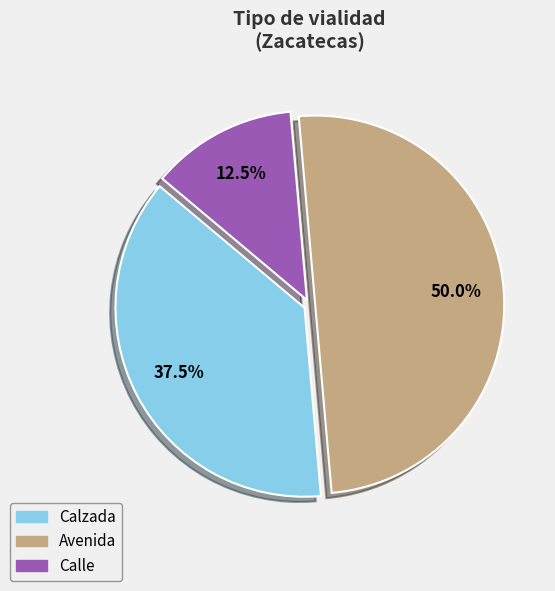

How many slices are in this pie chart?

3